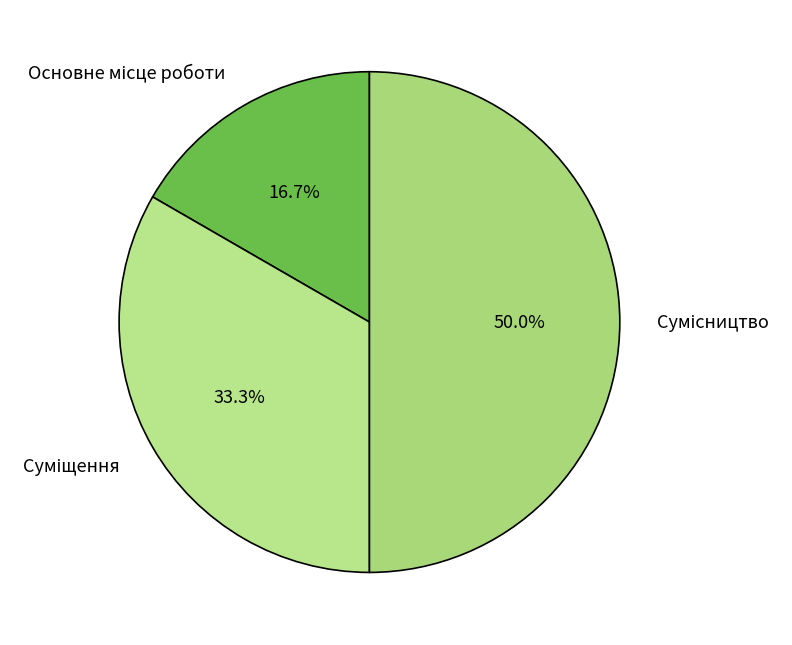

How many slices are in this pie chart?

3